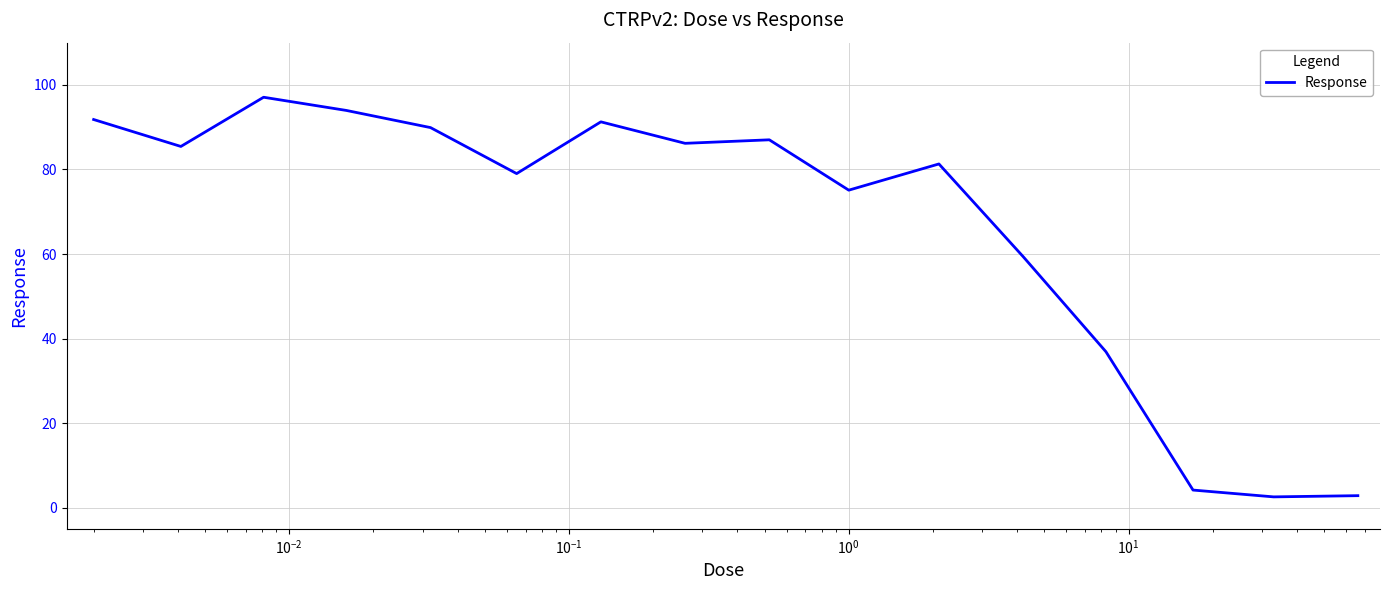

How many values are below 85?

8